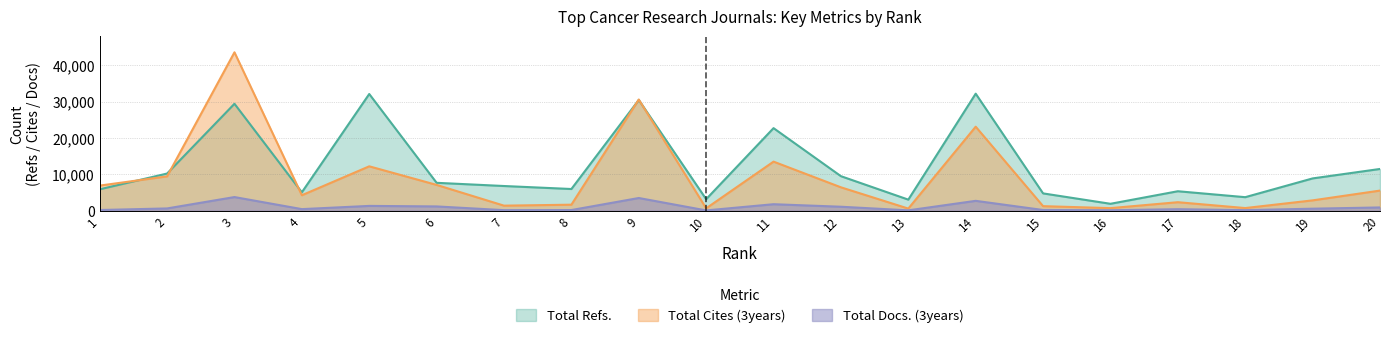

Is it true that Total Cites (3years) equals 2091 at 15?

False